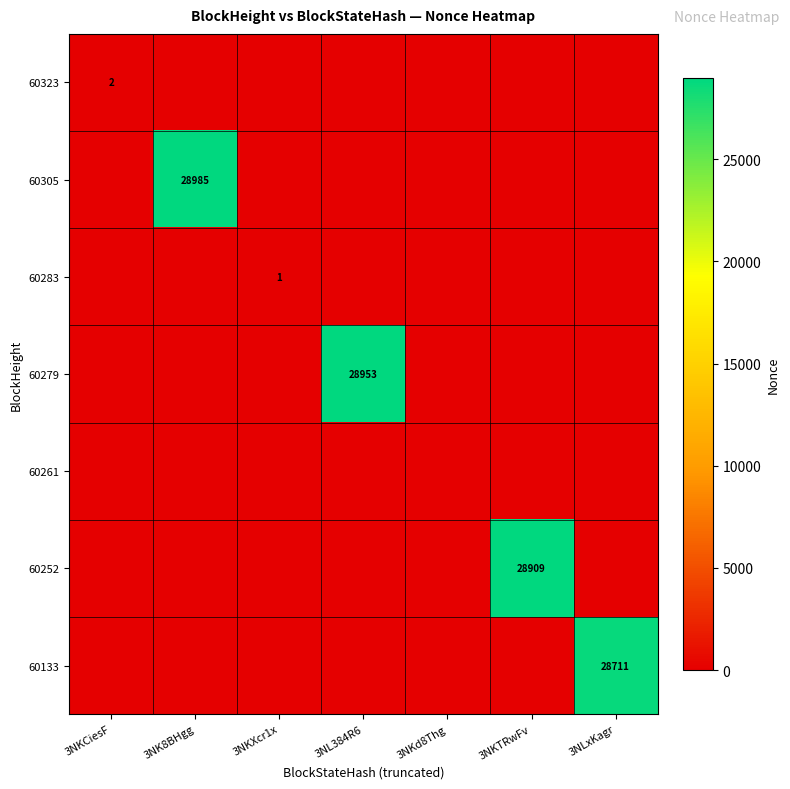

True or false: 60323 has a value of 2 at 3NKCiesF.

True